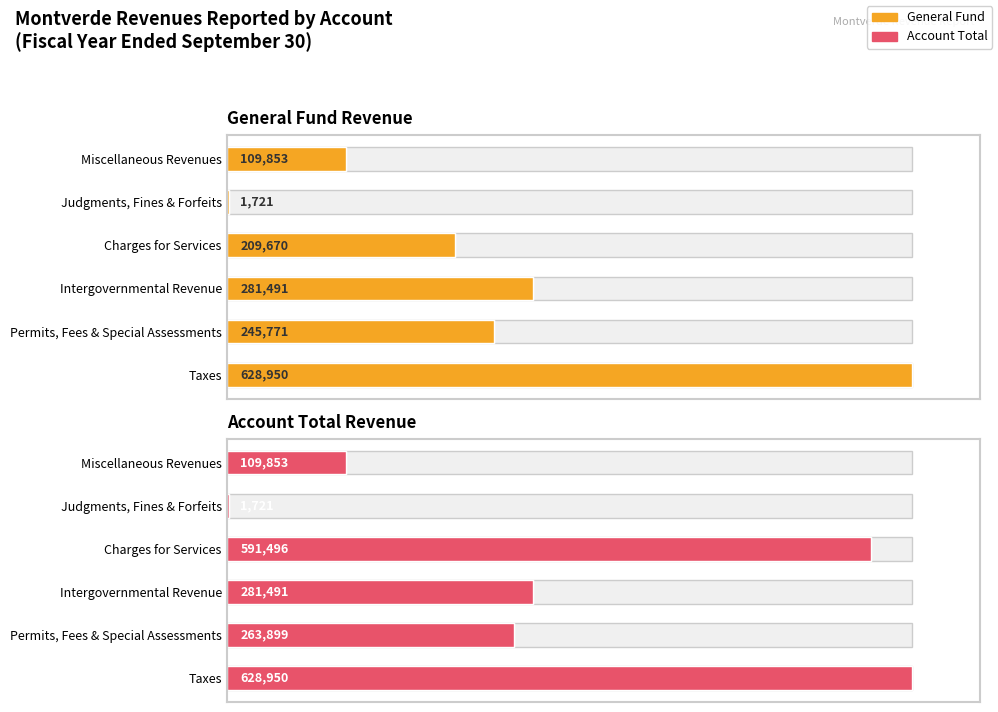

True or false: Account Total has a value of 26.9 at Miscellaneous Revenues.

False